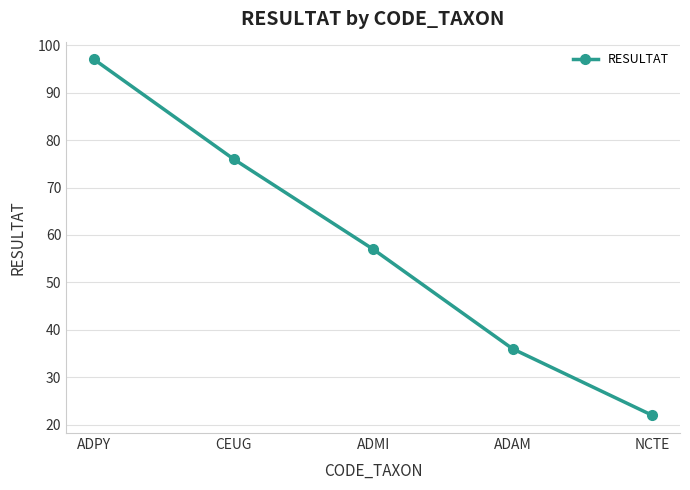

Reading right to left, list all the values displayed in this chart.

NCTE=22	ADAM=36	ADMI=57	CEUG=76	ADPY=97